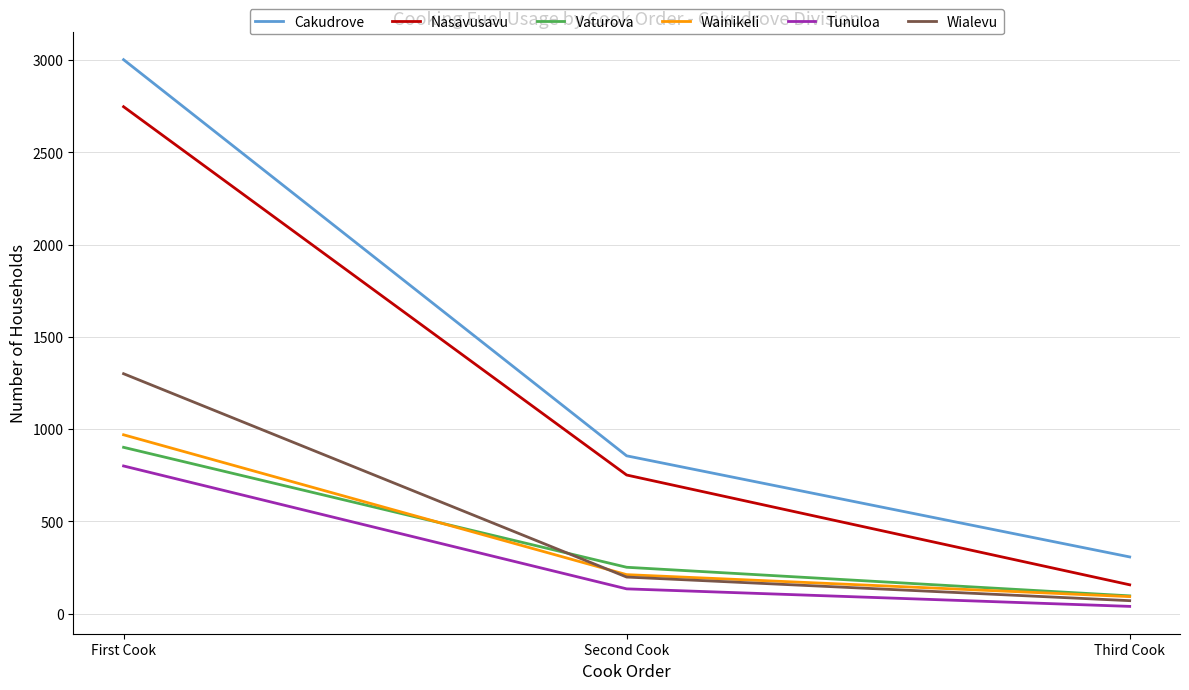

How many values in the Cakudrove series are below 855?

1